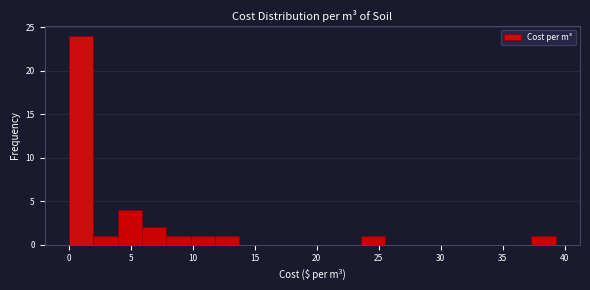

Read against the x-axis, roughly where is the centre of the tallest bar?

1.0